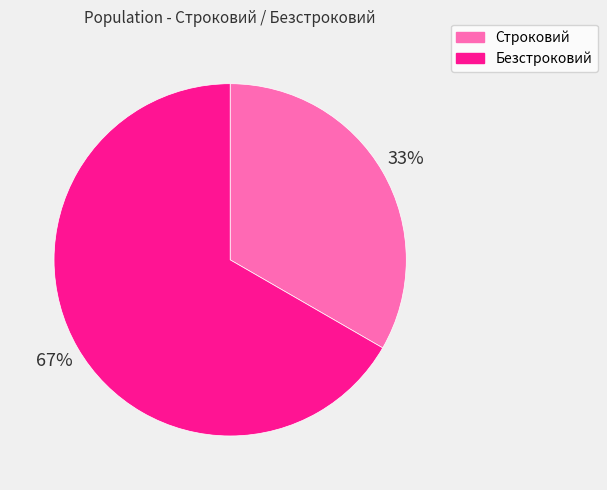

Is the sum of Безстроковий and Строковий greater than half?

Yes